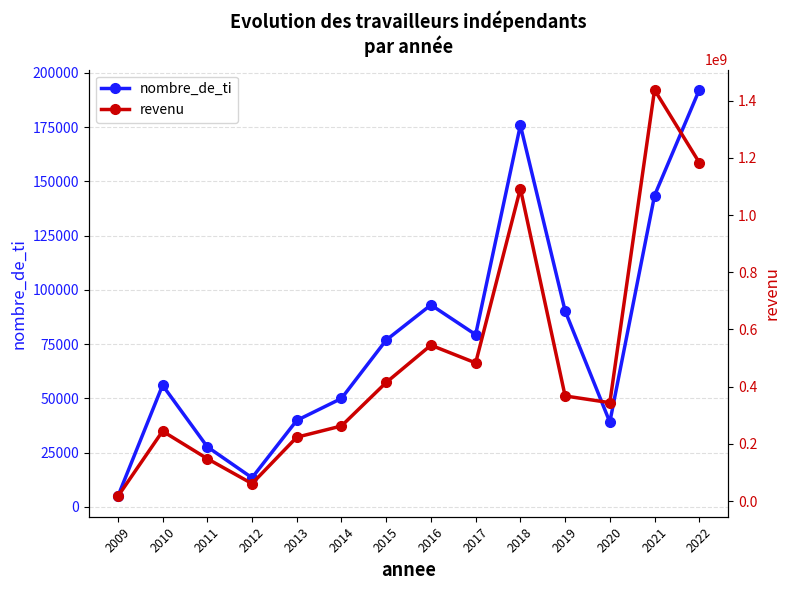

Rank the series at 2014 from lowest to highest value.

nombre_de_ti, revenu